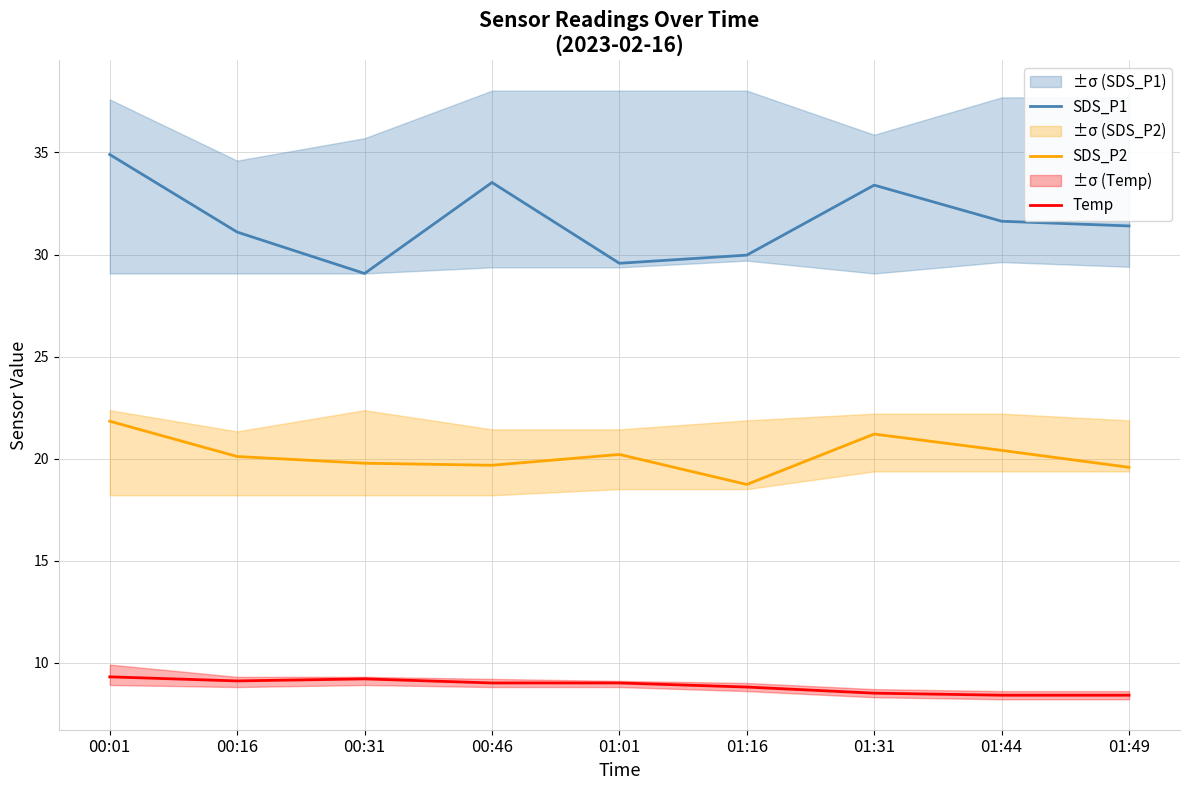

Where is SDS_P1 nearest to the value 31?

00:16